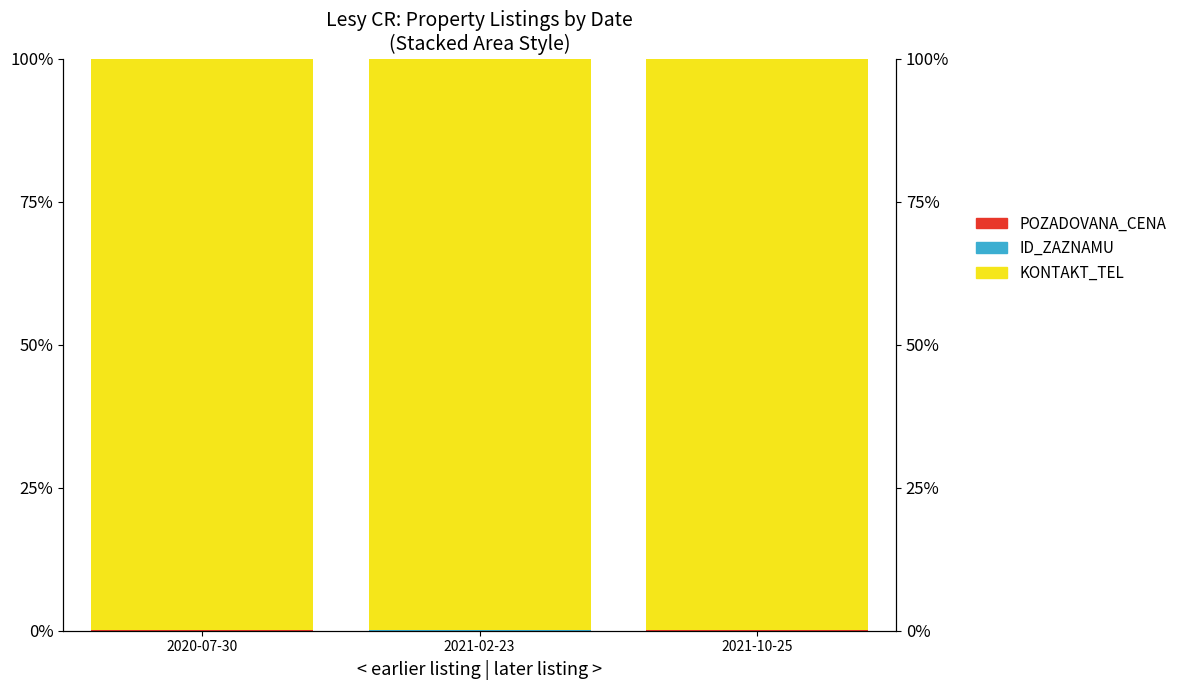

How many series are shown in this chart?

3